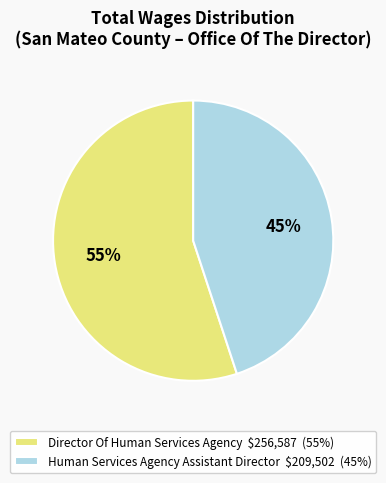

Which slice is the smallest?

Human Services Agency Assistant Director